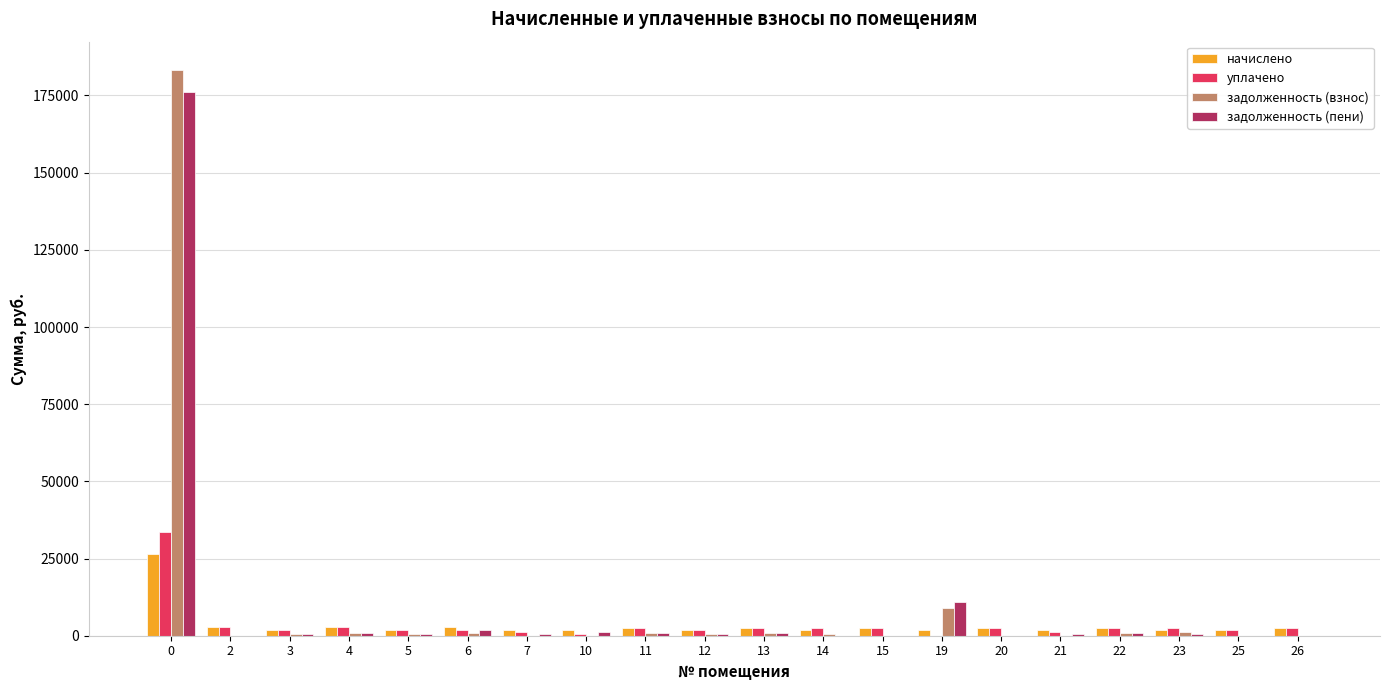

Where is задолженность (взнос) nearest to the value 91631?

19